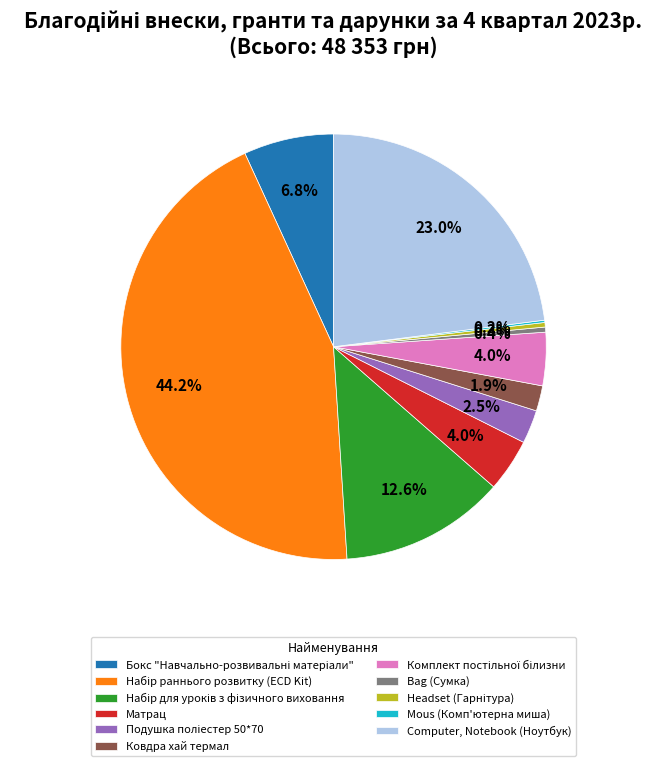

What portion of the pie excludes Матрац?

96.0%